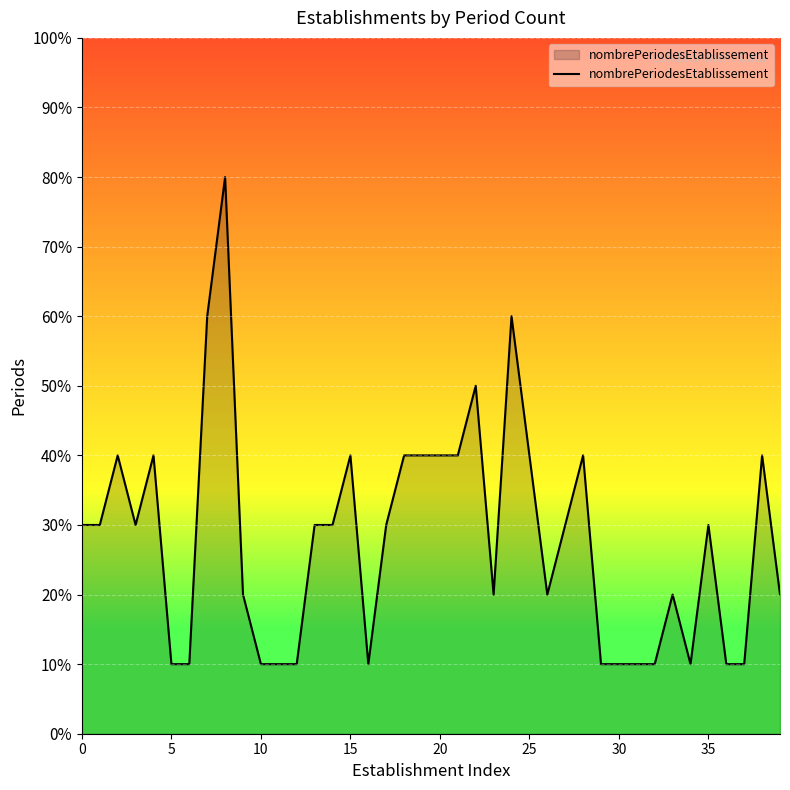

What is the average value?

3